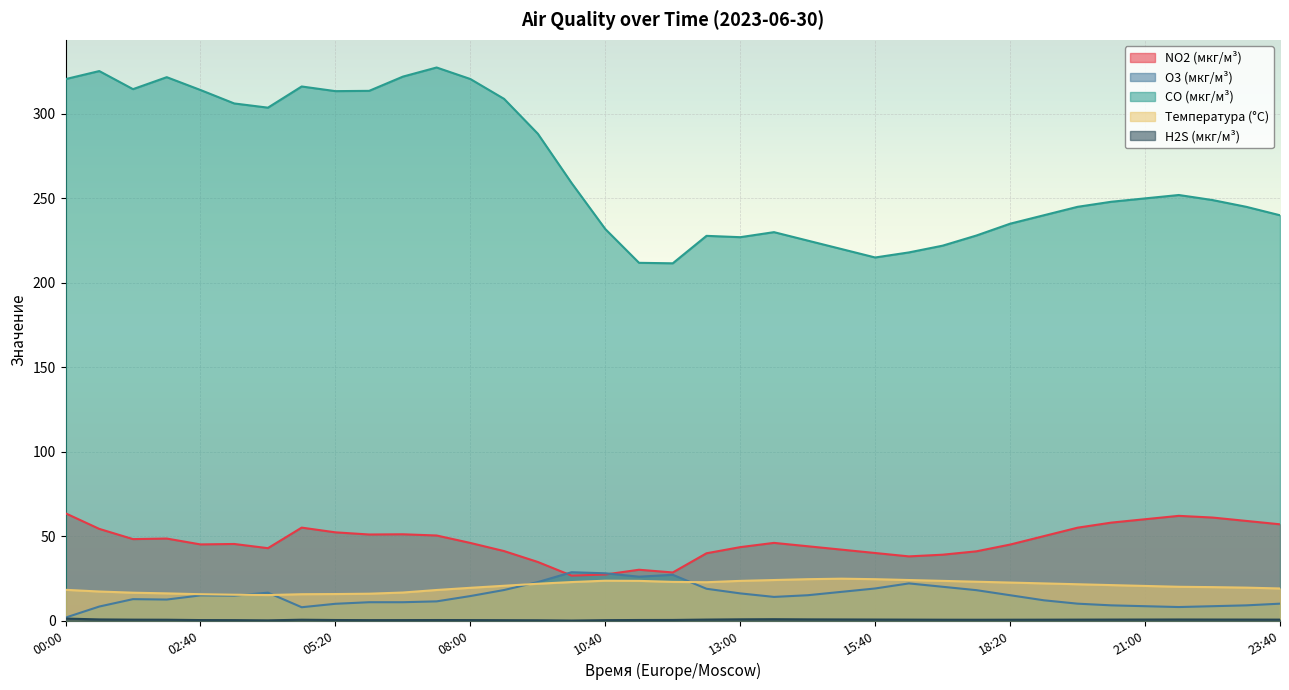

Rank the series at 13:40 from lowest to highest value.

H2S (мкг/м³), O3 (мкг/м³), Температура (°C), NO2 (мкг/м³), CO (мкг/м³)